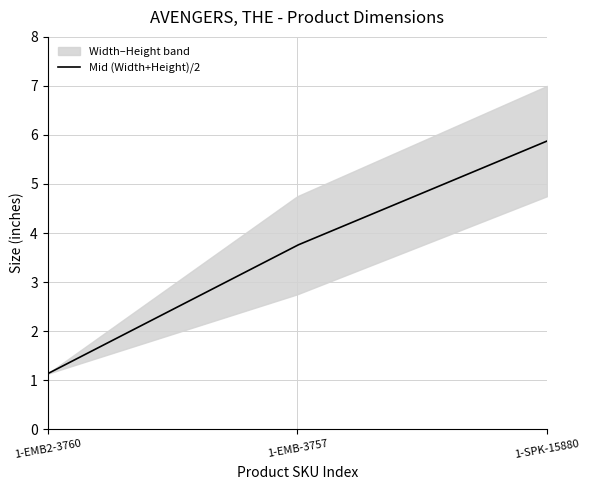

Reading left to right, transcribe all the data shown in this chart.

Width: 1.1	2.8	4.8
Height: 1.1	4.8	7.0